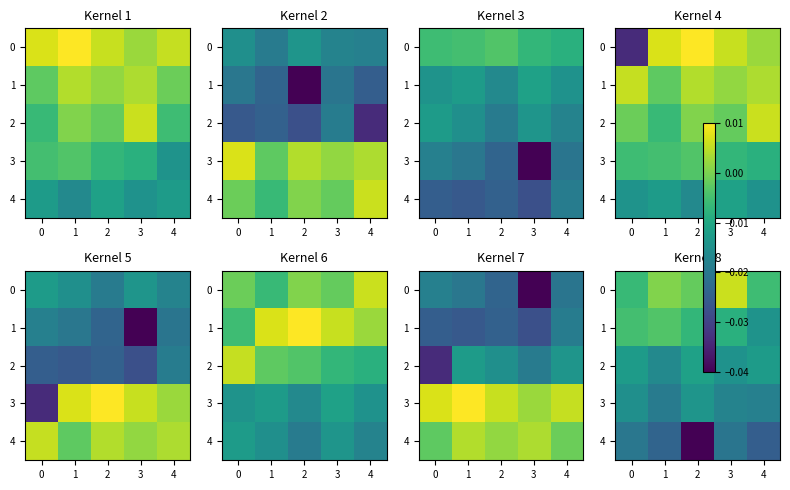

What is the total value across all series at 1?

-0.1